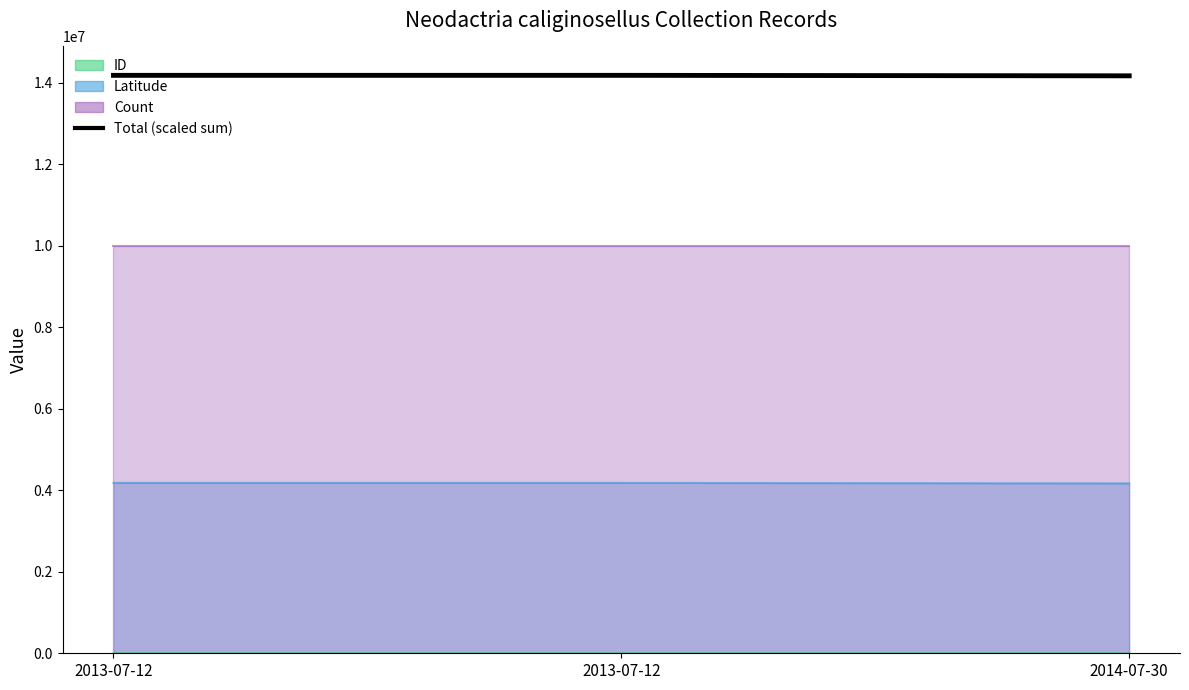

How many values exceed 14180728?

2